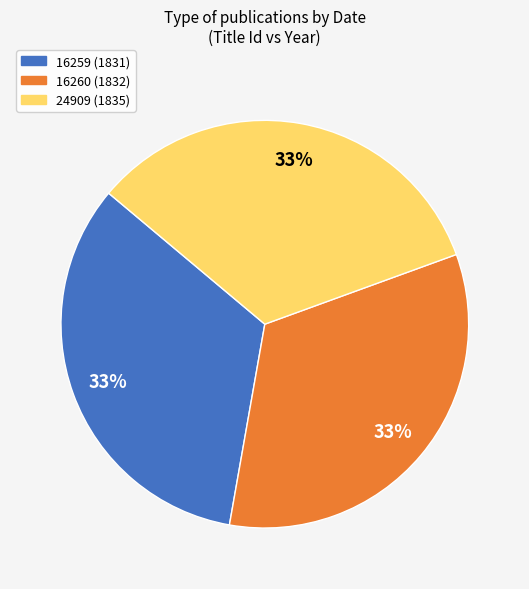

Approximately how many times larger is the value at 24909 (1835) compared to 16260 (1832)?

1.0